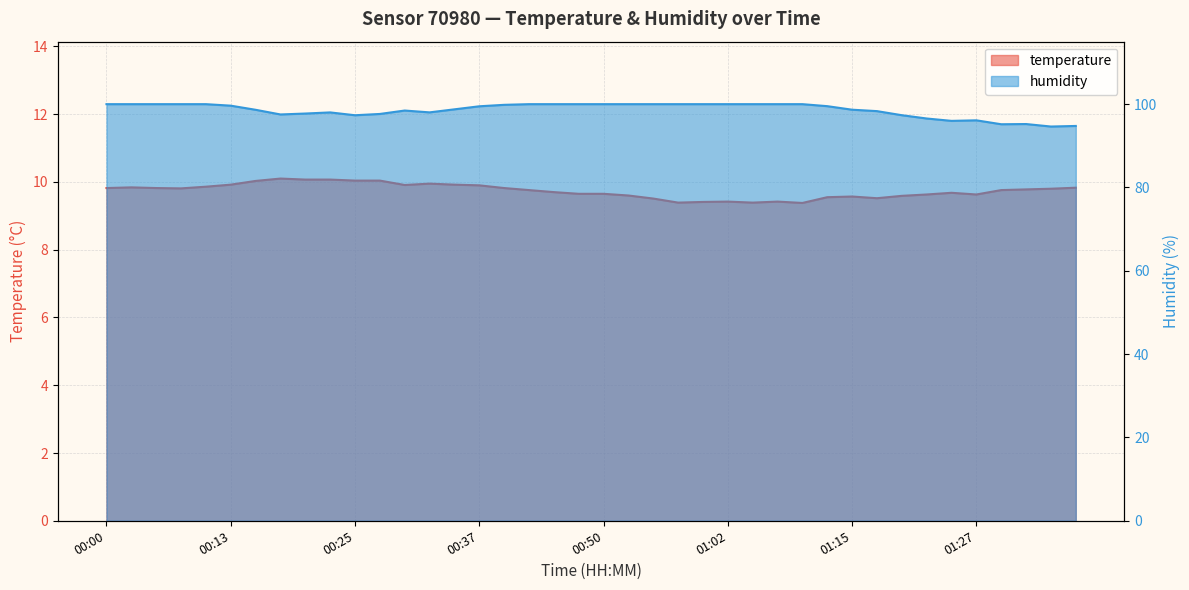

What is the spread (max minus min) of values at 00:30?

88.6